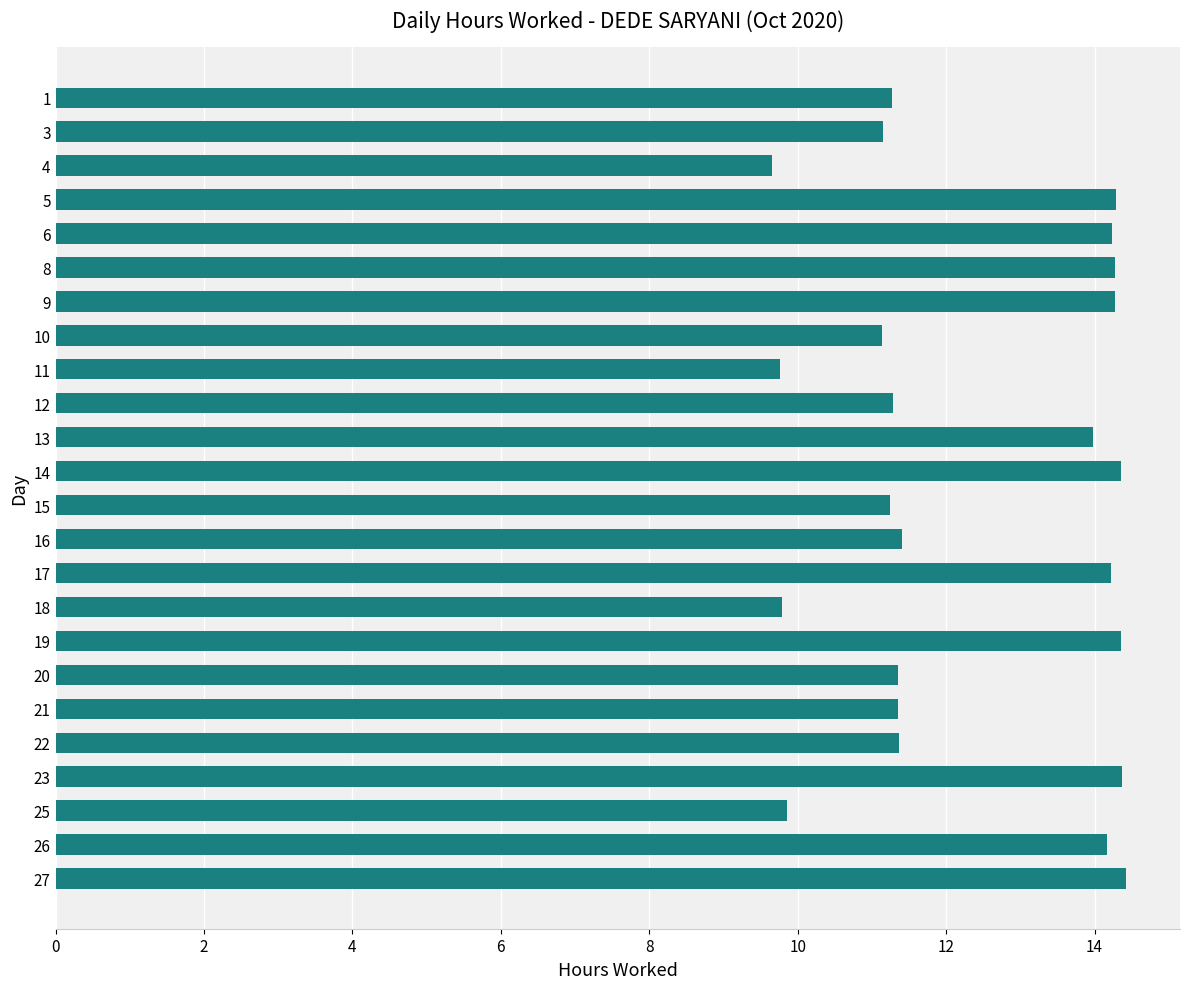

What is the ratio of the value at 20 to the value at 19?

0.8